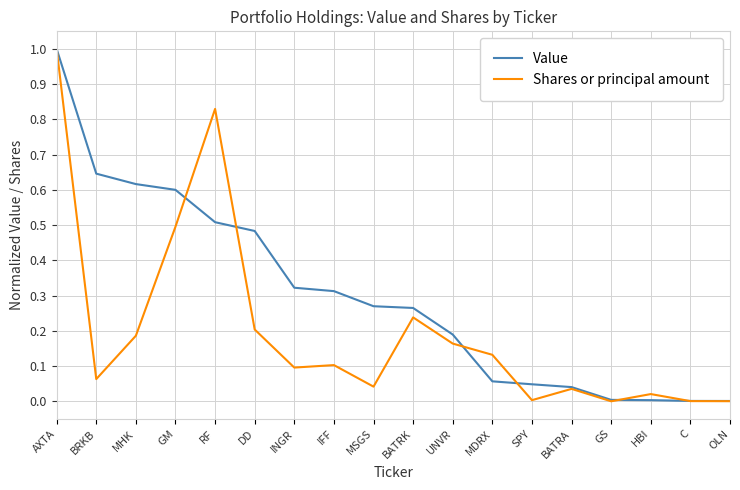

Is this an area chart (filled region under the line)?

No